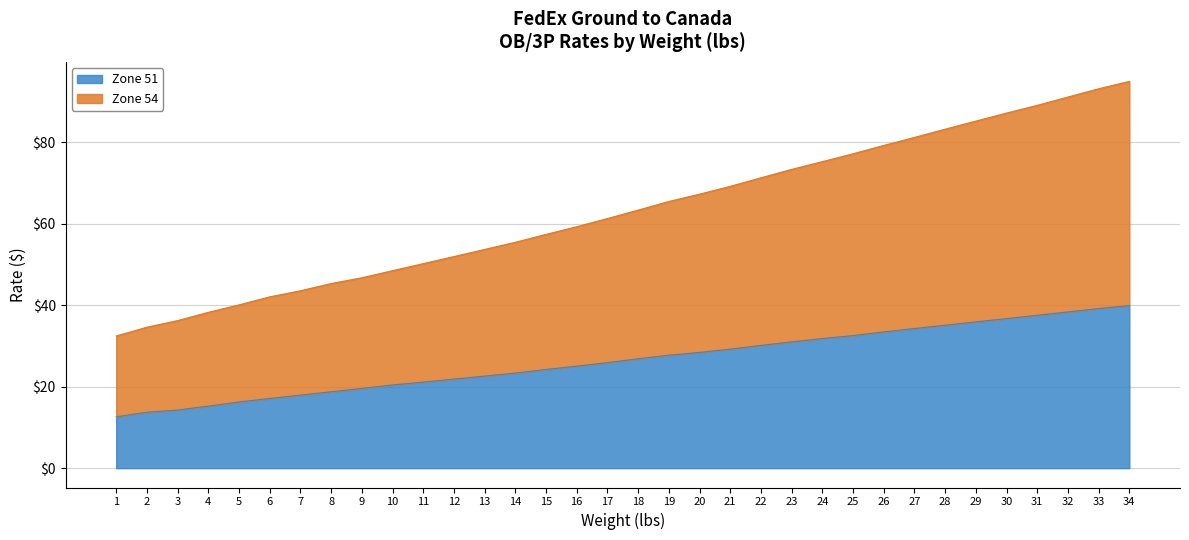

Rank the categories by Zone 54 value from highest to lowest.

34, 33, 32, 31, 30, 29, 28, 27, 26, 25, 24, 23, 22, 21, 20, 19, 18, 17, 16, 15, 14, 13, 12, 11, 10, 9, 8, 7, 6, 5, 4, 3, 2, 1